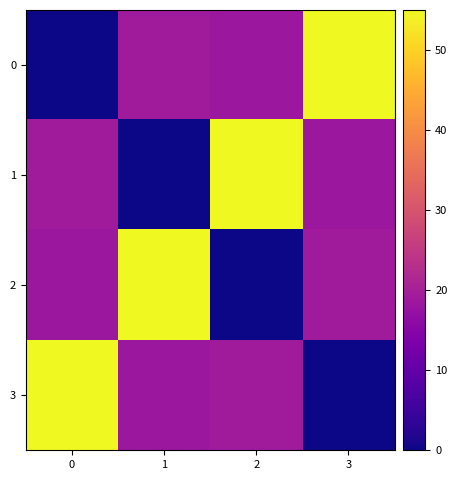

Which has a higher value, 3 or 0?

3